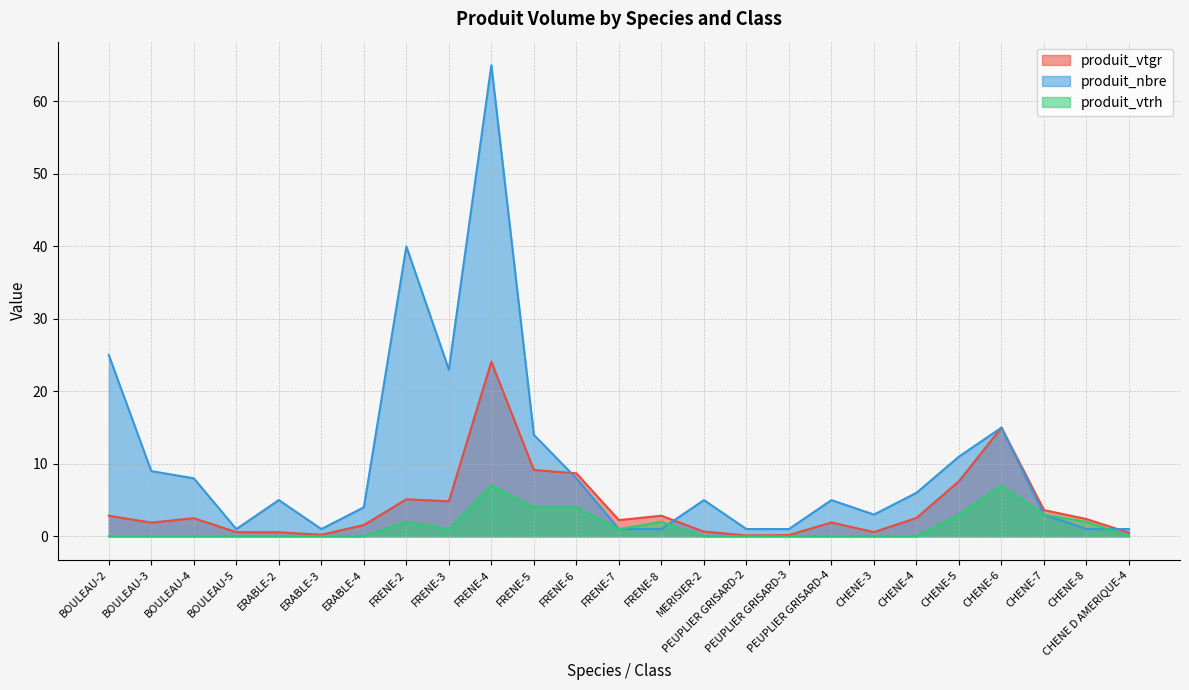

What is the sum of all produit_vtgr values?

102.2